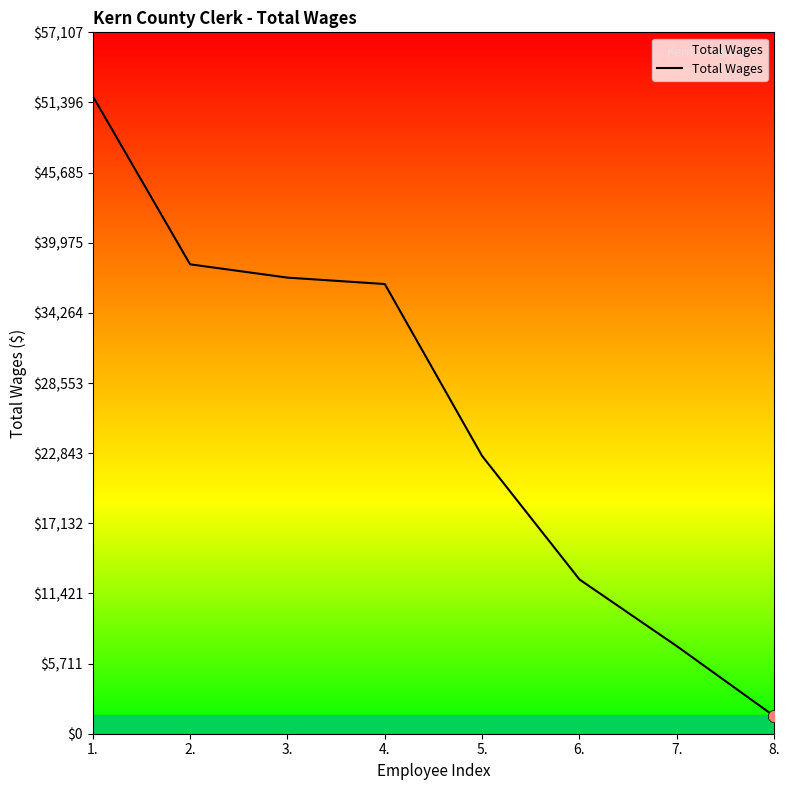

Which has a higher value, 6. or 3.?

3.